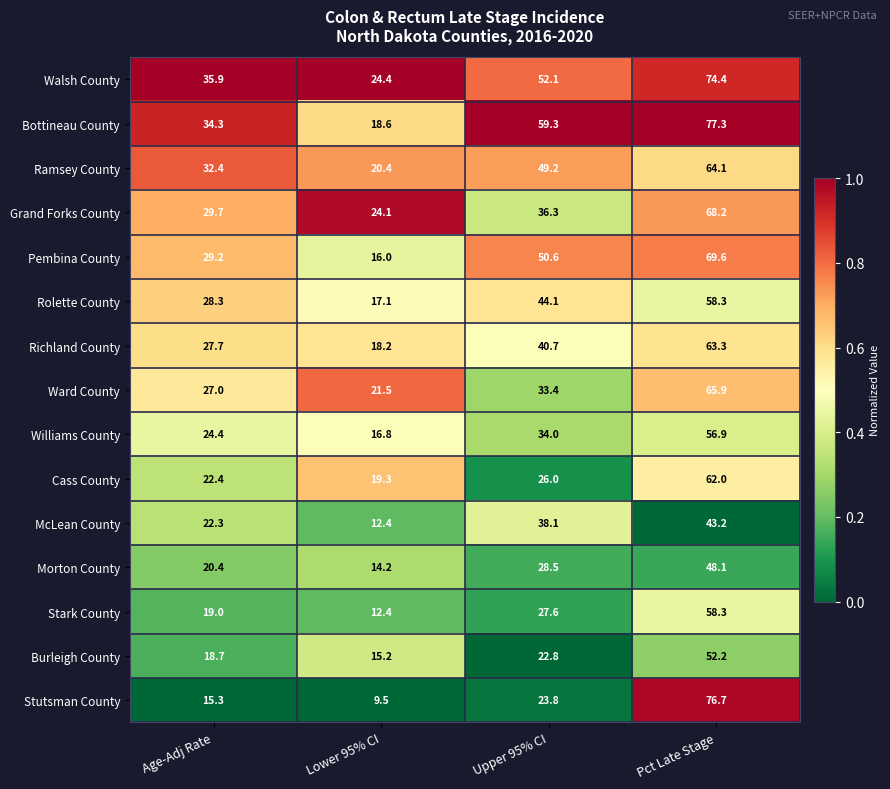

What is the difference between the highest and lowest values at Lower 95% CI?

14.9